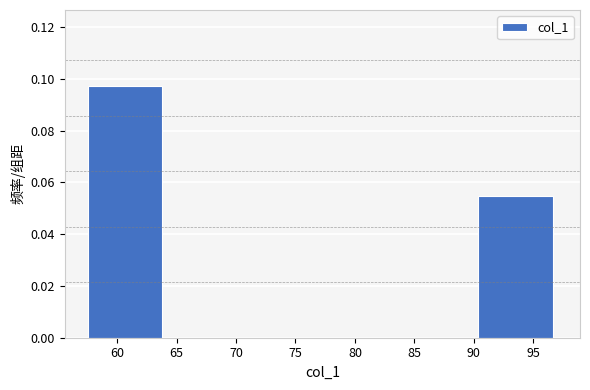

Reading left to right, transcribe this chart: for each bar, give the range it covers on the x-axis and its height. Neither the bar edges nor the heights are printed on the chart, so give them approximately, as read against the axes.

57.5 to 64.0: 0.098
64.0 to 70.5: 0
70.5 to 77.5: 0
77.5 to 84.0: 0
84.0 to 90.5: 0
90.5 to 97.0: 0.054